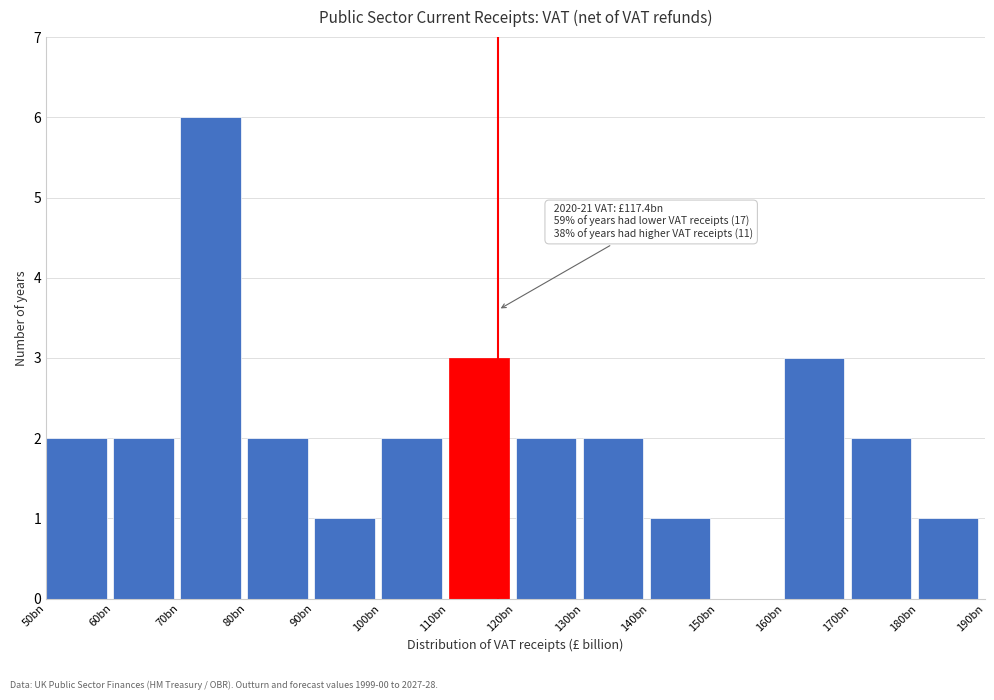

Reading left to right, extract all data points from this chart.

50bn=2	60bn=2	70bn=6	80bn=2	90bn=1	100bn=2	110bn=3	120bn=2	130bn=2	140bn=1	150bn=0	160bn=3	170bn=2	180bn=1